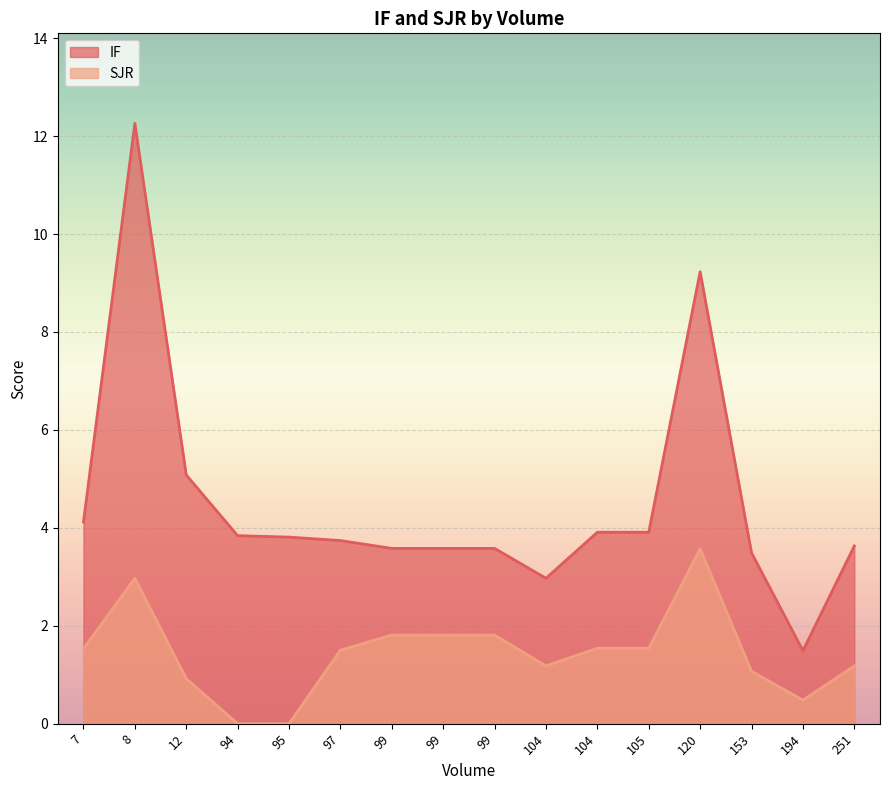

What value does the IF series have at 97?

3.7